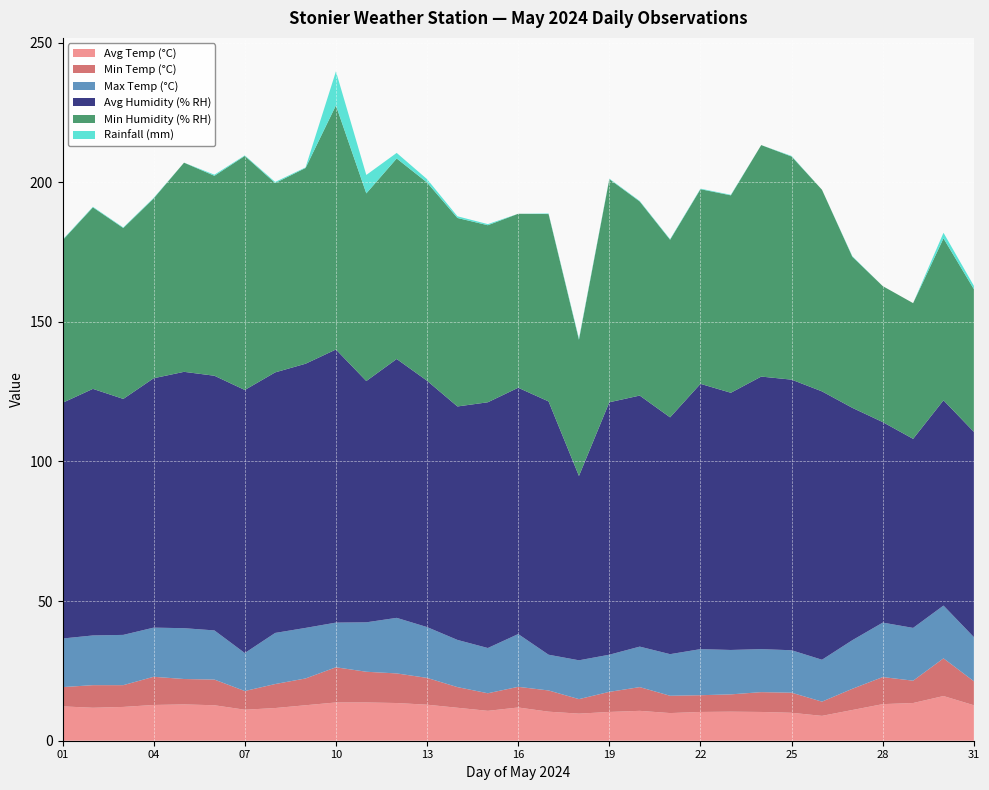

Reading left to right, extract all data points from this chart.

Avg Temp (°C): 01=12.3	02=11.8	03=12.1	04=12.8	05=13.0	06=12.7	07=11.1	08=11.7	09=12.7	10=13.7	11=13.7	12=13.5	13=12.9	14=11.8	15=10.7	16=11.9	17=10.4	18=9.7	19=10.3	20=10.7	21=9.9	22=10.3	23=10.4	24=10.3	25=10.0	26=8.9	27=11.0	28=13.1	29=13.5	30=16.0	31=12.7
Min Temp (°C): 01=6.9	02=8.1	03=7.8	04=10.1	05=9.1	06=9.2	07=6.7	08=8.6	09=9.6	10=12.6	11=11.0	12=10.6	13=9.6	14=7.4	15=6.3	16=7.4	17=7.6	18=5.2	19=7.2	20=8.5	21=6.2	22=6.0	23=6.2	24=7.1	25=7.2	26=5.1	27=7.6	28=9.7	29=8.0	30=13.5	31=8.6
Max Temp (°C): 01=17.4	02=17.8	03=18.0	04=17.6	05=18.2	06=17.6	07=13.6	08=18.3	09=18.1	10=16.0	11=17.7	12=19.9	13=18.2	14=16.9	15=16.2	16=18.9	17=12.8	18=13.9	19=13.3	20=14.5	21=14.9	22=16.5	23=15.9	24=15.4	25=15.2	26=15.0	27=17.4	28=19.5	29=18.9	30=18.9	31=15.8
Avg Humidity (% RH): 01=84.4	02=88.3	03=84.5	04=89.3	05=91.8	06=91.2	07=94.2	08=93.3	09=94.6	10=97.8	11=86.4	12=92.7	13=88.2	14=83.6	15=88.0	16=88.2	17=90.7	18=66.0	19=90.4	20=89.9	21=84.8	22=95.0	23=92.1	24=97.6	25=96.9	26=96.1	27=83.2	28=71.8	29=67.7	30=73.5	31=73.5
Min Humidity (% RH): 01=58.2	02=65.0	03=61.2	04=64.4	05=74.9	06=71.6	07=83.8	08=67.8	09=70.1	10=87.4	11=67.2	12=71.8	13=71.0	14=67.5	15=63.4	16=62.3	17=67.1	18=48.8	19=79.9	20=69.5	21=63.6	22=69.7	23=70.7	24=82.9	25=79.9	26=72.2	27=54.1	28=48.7	29=48.6	30=58.0	31=51.1
Rainfall (mm): 01=0.2	02=0.2	03=0.2	04=0.2	05=0.0	06=0.4	07=0.2	08=0.4	09=0.2	10=12.2	11=6.6	12=2.0	13=1.2	14=0.6	15=0.4	16=0.0	17=0.2	18=0.4	19=0.2	20=0.2	21=0.2	22=0.2	23=0.2	24=0.0	25=0.2	26=0.0	27=0.2	28=0.0	29=0.0	30=2.0	31=1.2